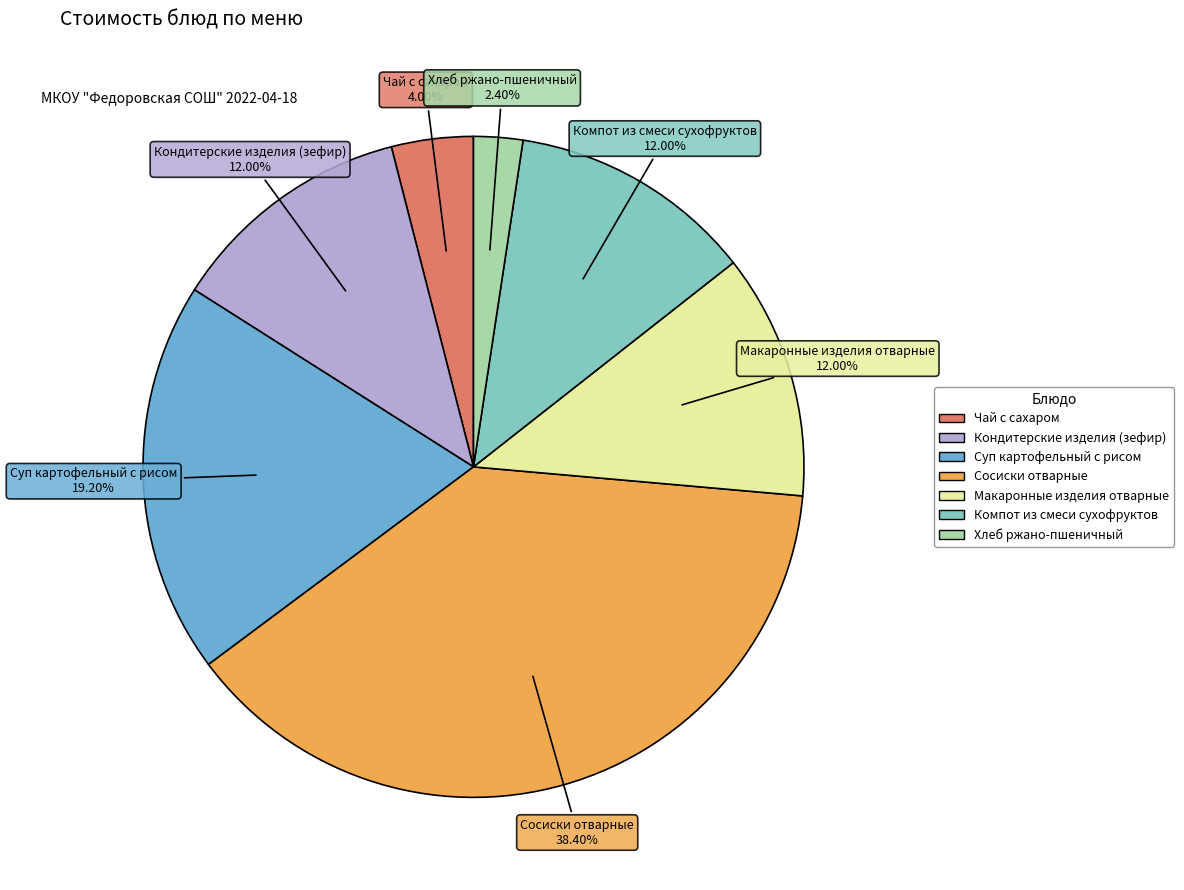

What is the ratio of the value at Хлеб ржано-пшеничный to the value at Компот из смеси сухофруктов?

0.2